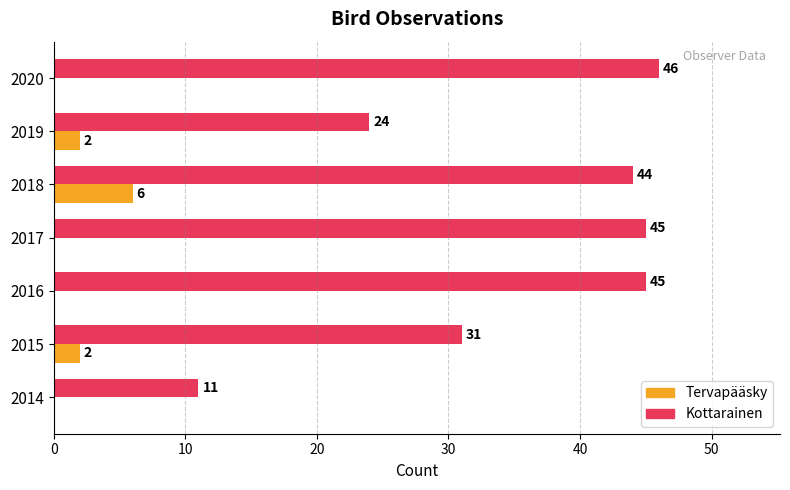

Which series changed the most between 2016 and 2018?

Tervapääsky